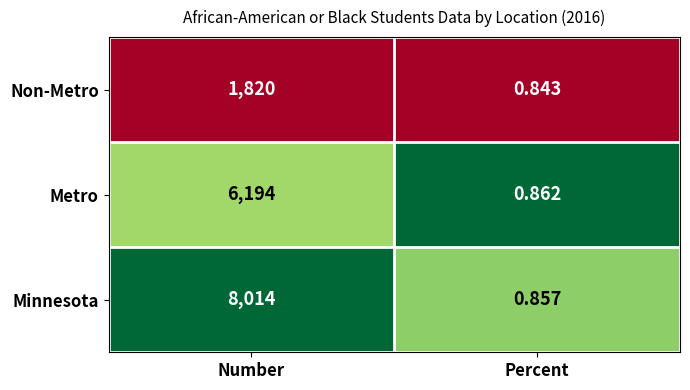

At Number, list the series in order from smallest to largest.

Non-Metro, Metro, Minnesota